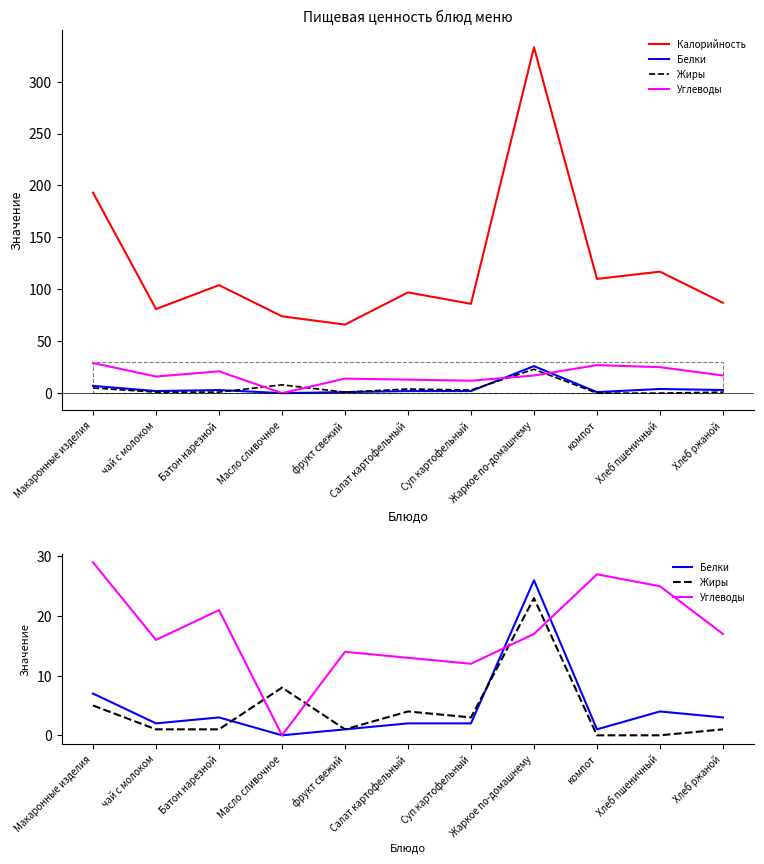

What position from the left is Хлеб ржаной?

11